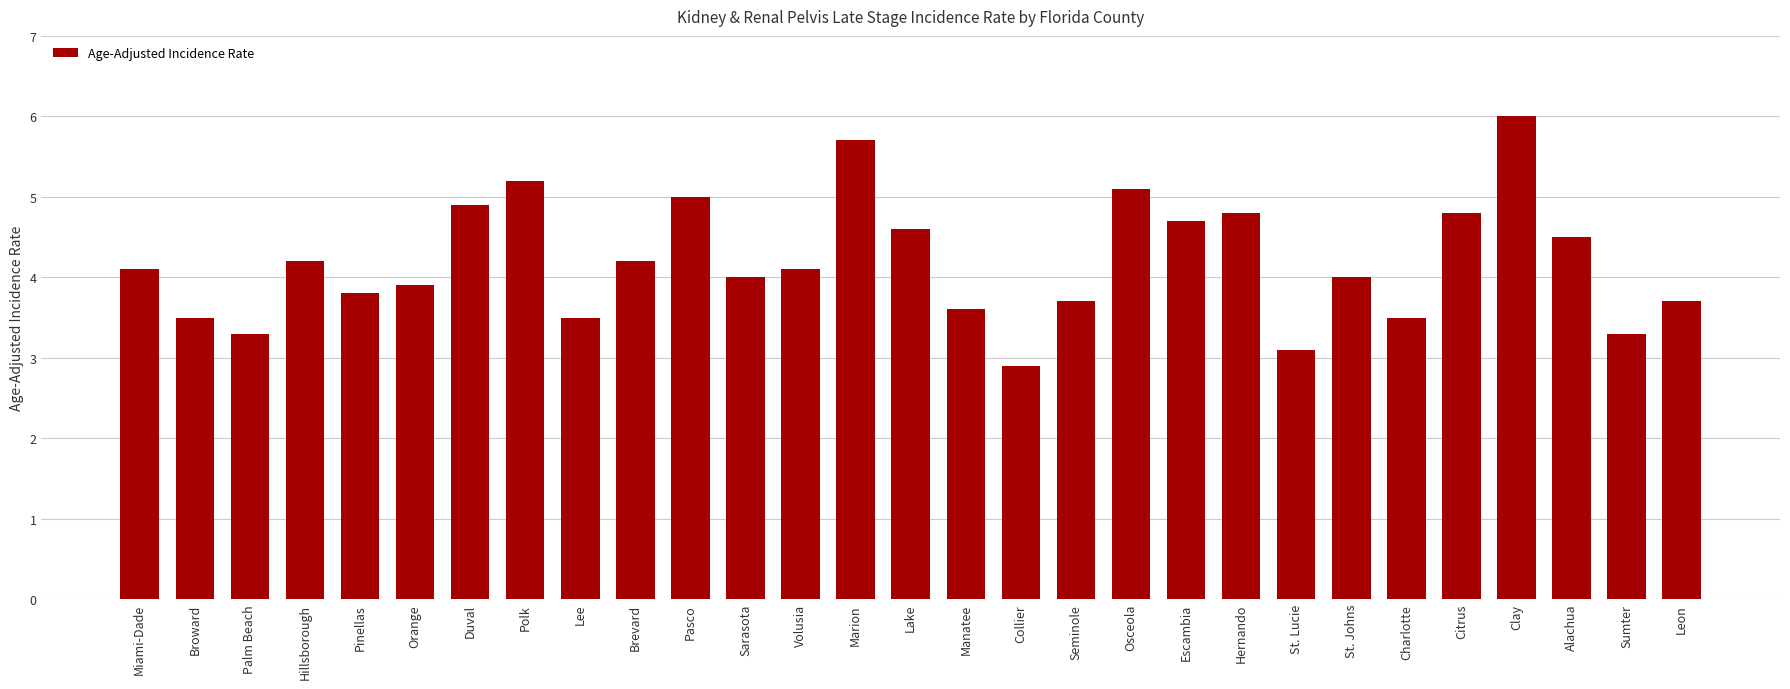

At which category does the chart reach its minimum across all series?

Collier